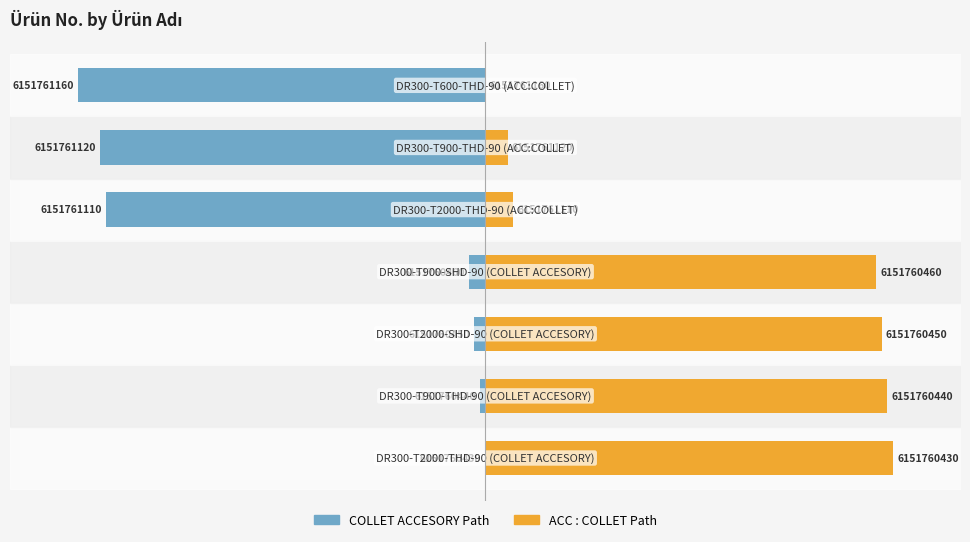

True or false: Ürün no. (Normalized High) has a value of 0.8 at 10.

False